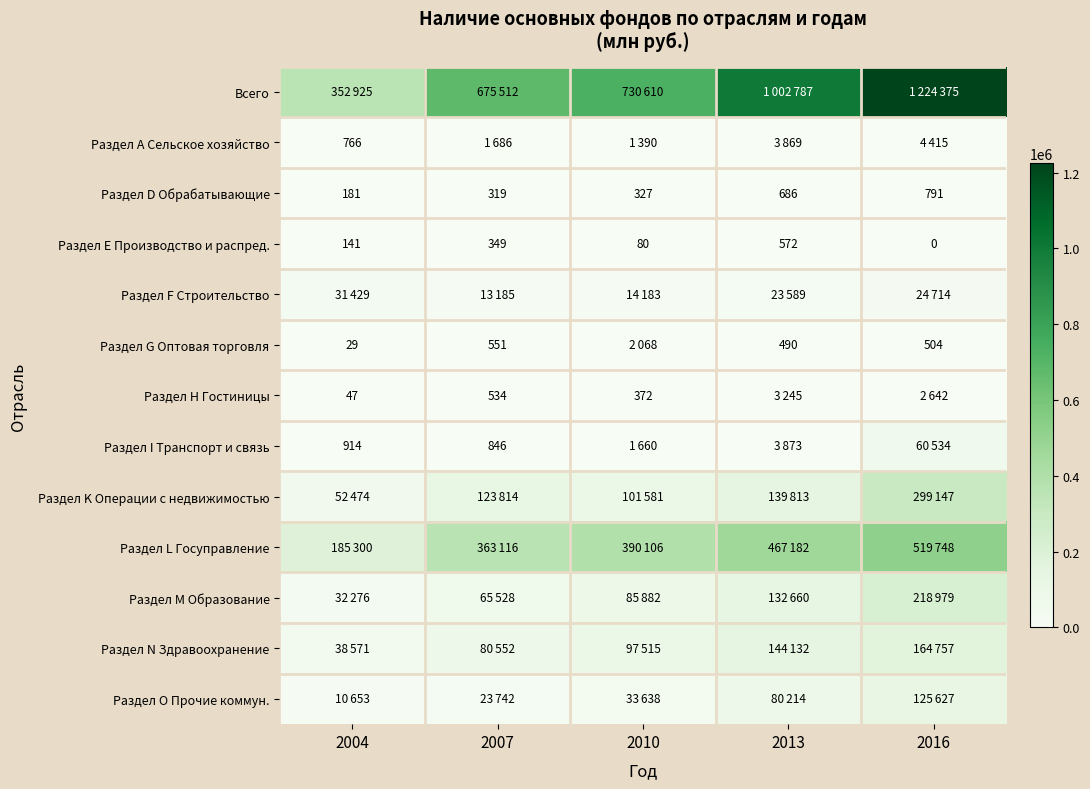

The value of Раздел А Сельское хозяйство at 2004 is 523. True or false?

False